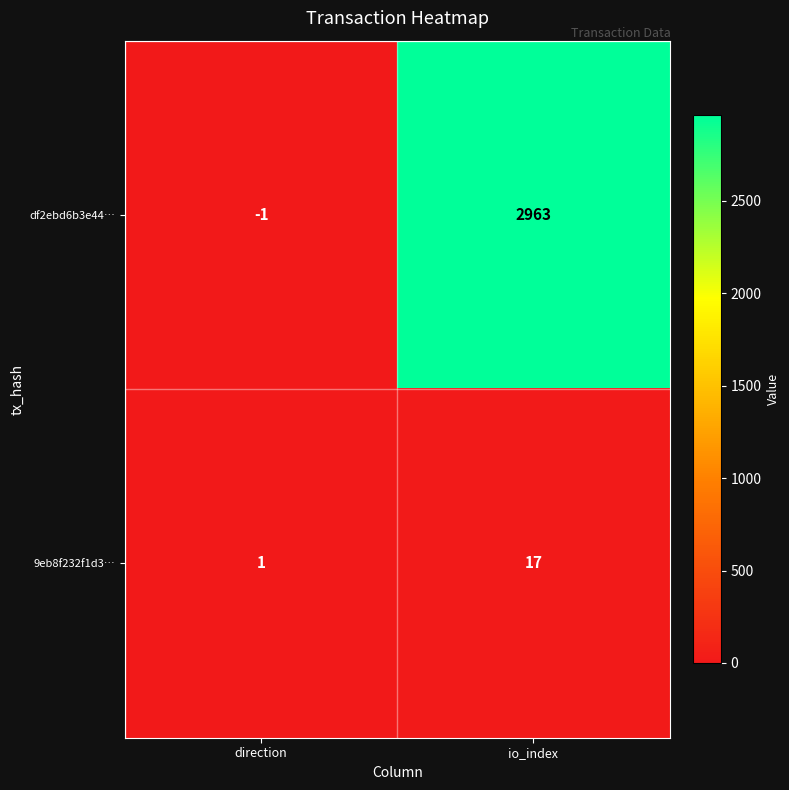

Reading right to left, list all the values displayed in this chart.

df2ebd6b3e44…: 2963	-1
9eb8f232f1d3…: 17	1